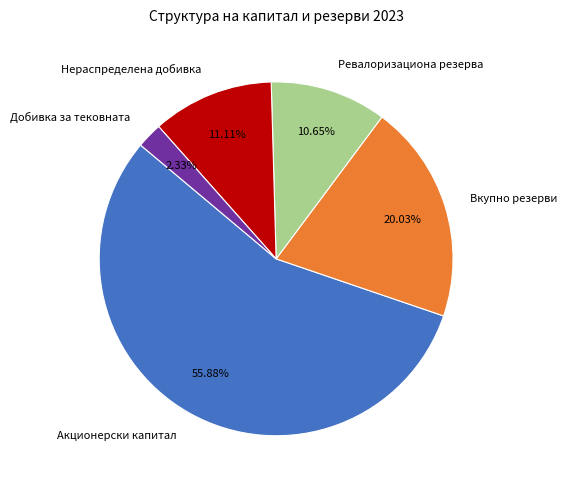

Does Акционерски капитал represent more than half of the total?

Yes